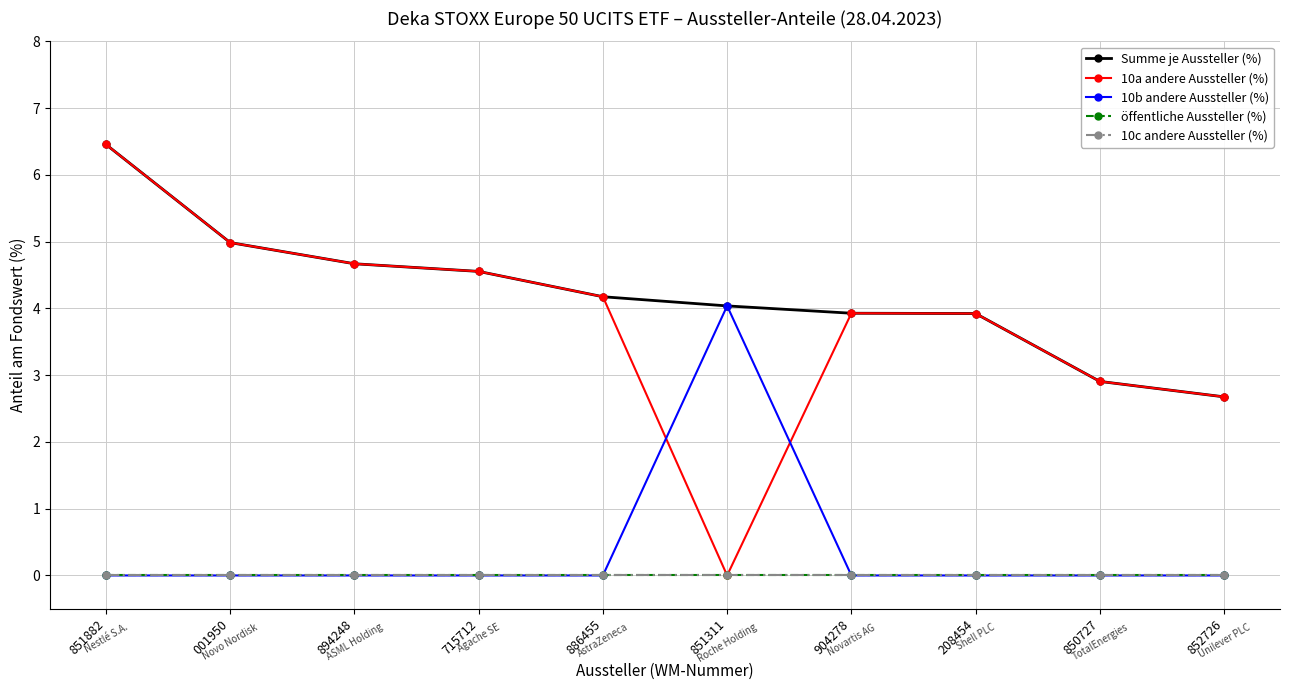

Reading right to left, extract all data points from this chart.

Summe je Aussteller (%): 852726=2.7	850727=2.9	208454=3.9	904278=3.9	851311=4.0	886455=4.2	715712=4.6	894248=4.7	001950=5.0	851882=6.5
10a andere Aussteller (%): 852726=2.7	850727=2.9	208454=3.9	904278=3.9	851311=0.0	886455=4.2	715712=4.6	894248=4.7	001950=5.0	851882=6.5
10b andere Aussteller (%): 852726=0.0	850727=0.0	208454=0.0	904278=0.0	851311=4.0	886455=0.0	715712=0.0	894248=0.0	001950=0.0	851882=0.0
öffentliche Aussteller (%): 852726=0.0	850727=0.0	208454=0.0	904278=0.0	851311=0.0	886455=0.0	715712=0.0	894248=0.0	001950=0.0	851882=0.0
10c andere Aussteller (%): 852726=0.0	850727=0.0	208454=0.0	904278=0.0	851311=0.0	886455=0.0	715712=0.0	894248=0.0	001950=0.0	851882=0.0